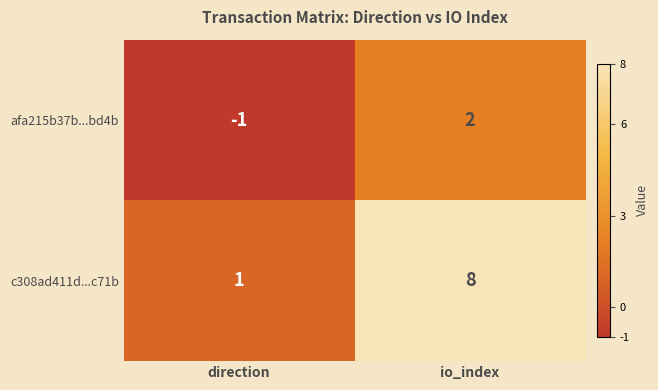

At how many categories does at least one series exceed 5?

1